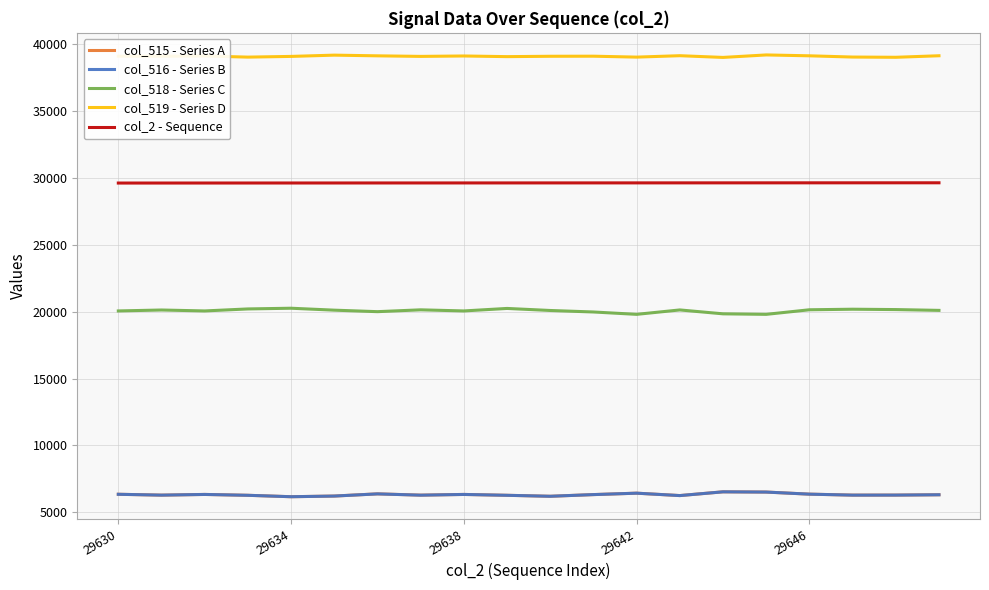

True or false: col_518 - Series C and col_516 - Series B cross at least once.

False